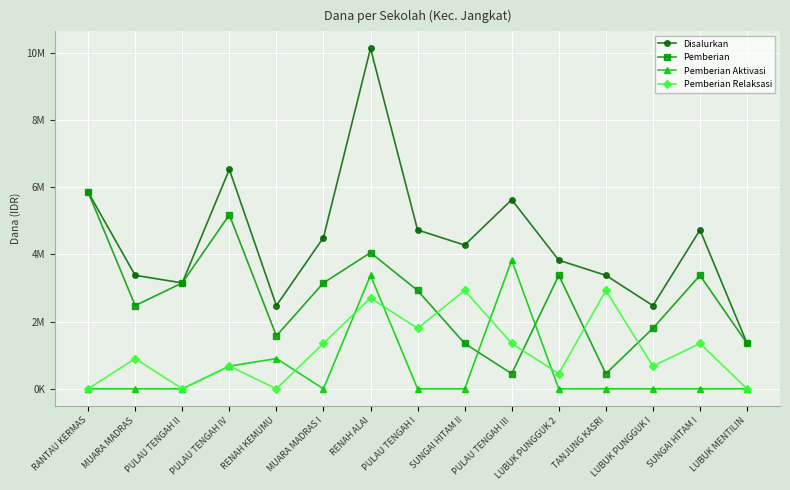

At which label is Disalurkan closest to 5737500?

RANTAU KERMAS